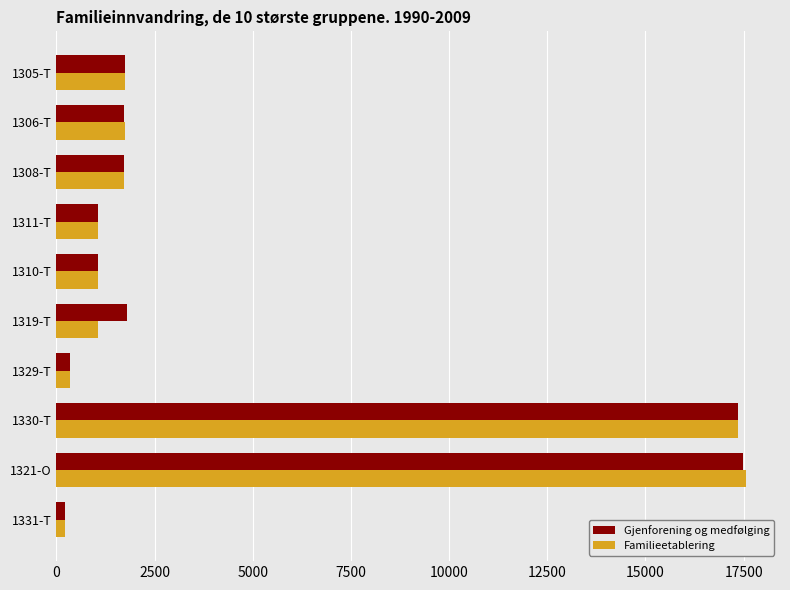

What is the difference between the maximum and minimum values in the Familieetablering series?

17337